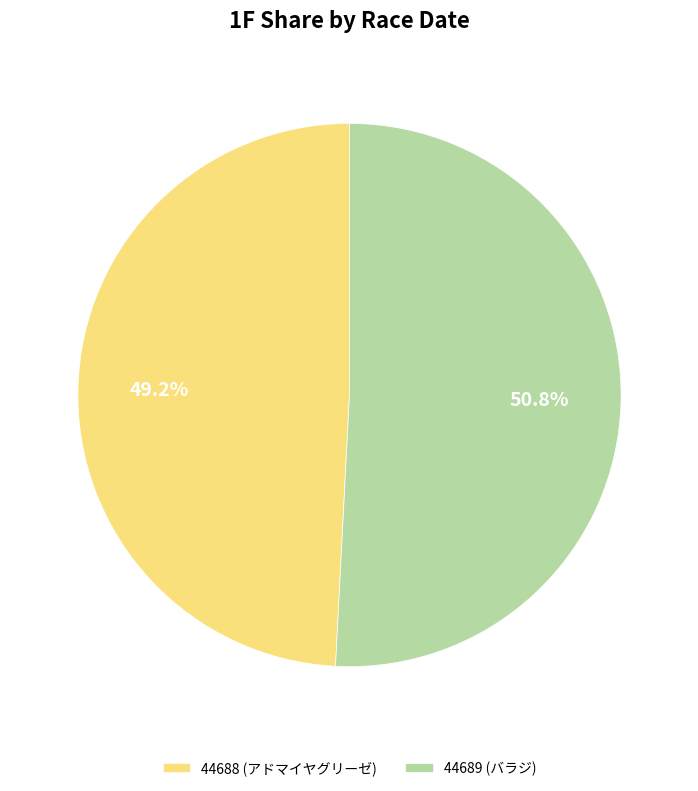

Which slice is the smallest?

44688